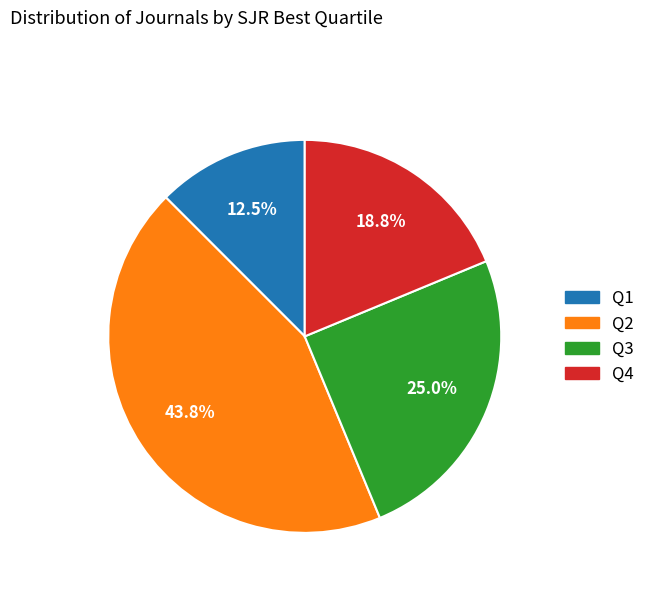

To the nearest percent, what is the average slice percentage?

25%